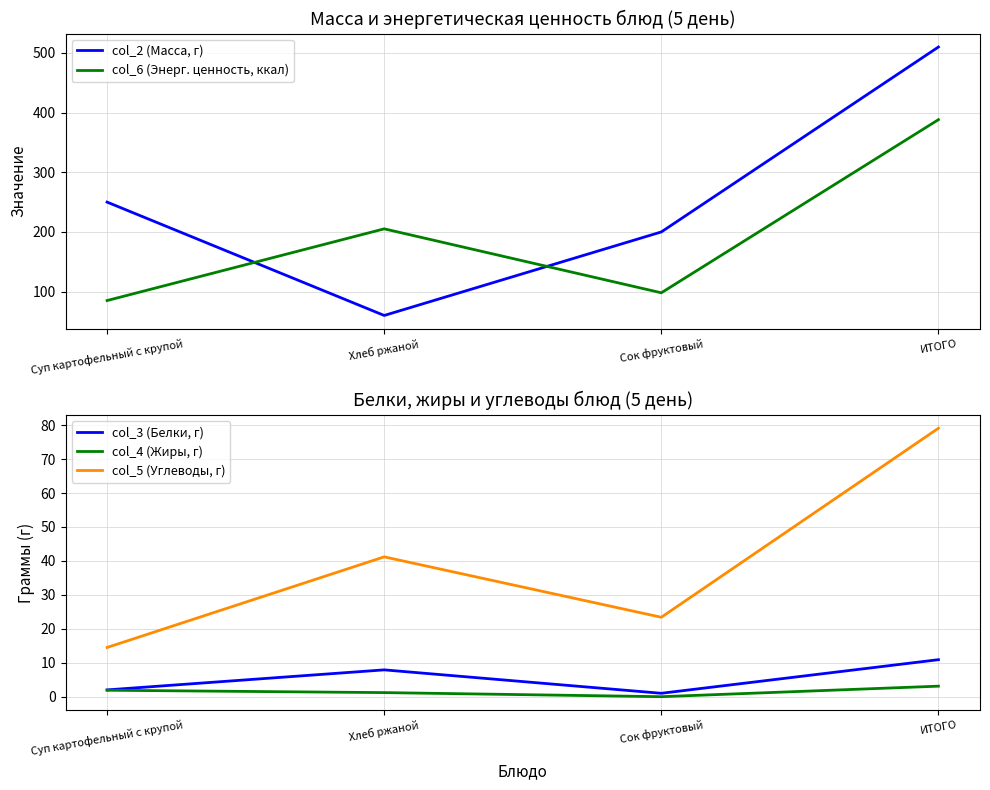

True or false: col_4 (Жиры, г) and col_6 (Энерг. ценность, ккал) intersect in this chart.

False